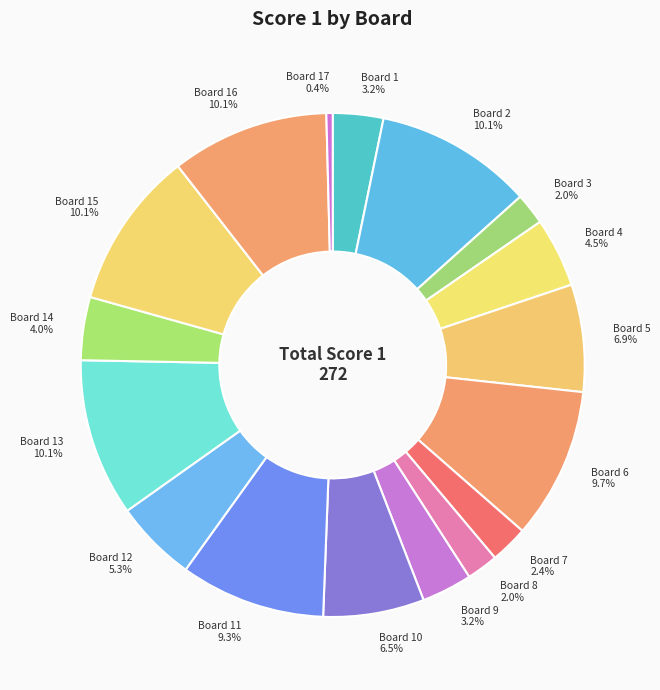

Is Board 6 the majority of the pie?

No